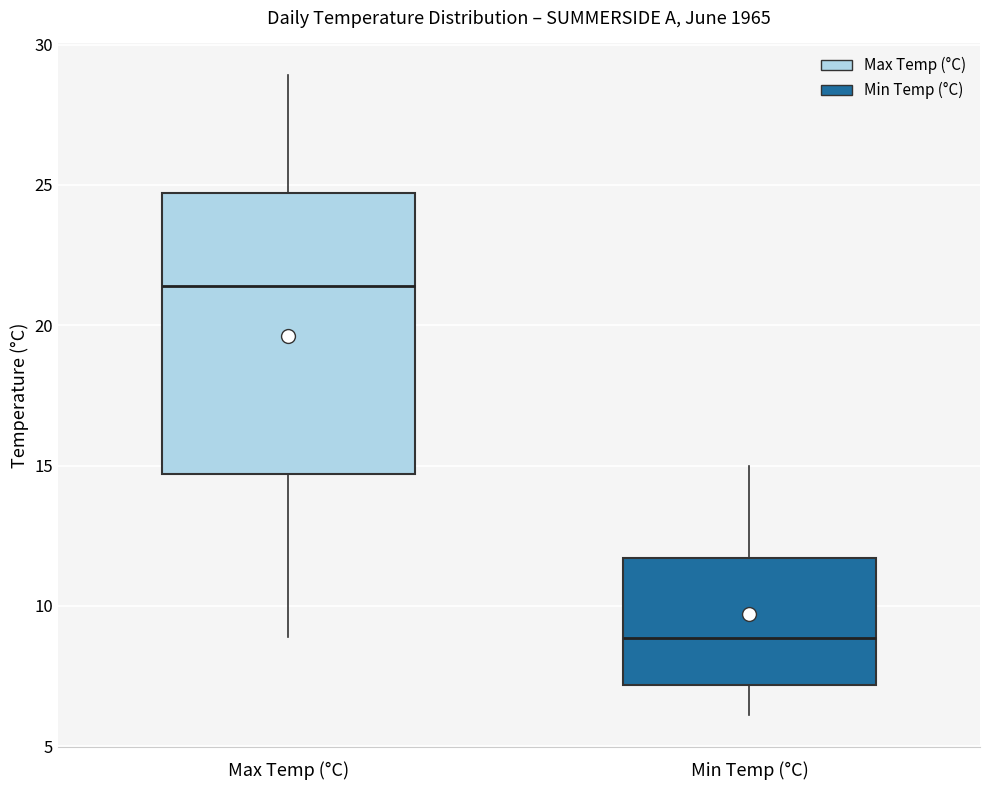

Comparing the boxes themselves (not the whiskers), which one is the tallest?

Max Temp (°C)